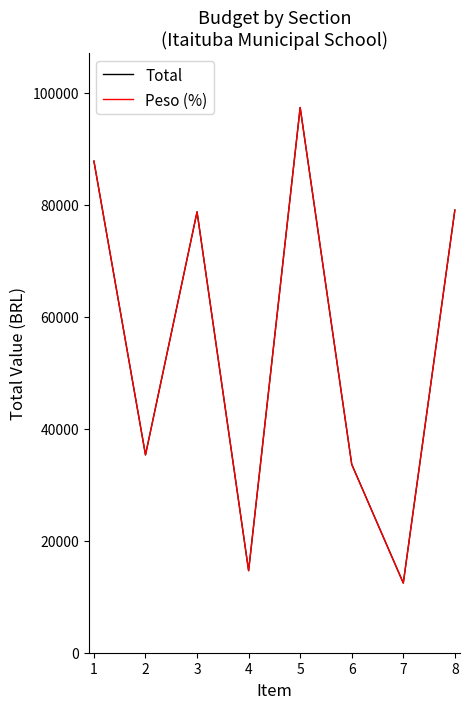

Does the chart have visible grid lines?

No